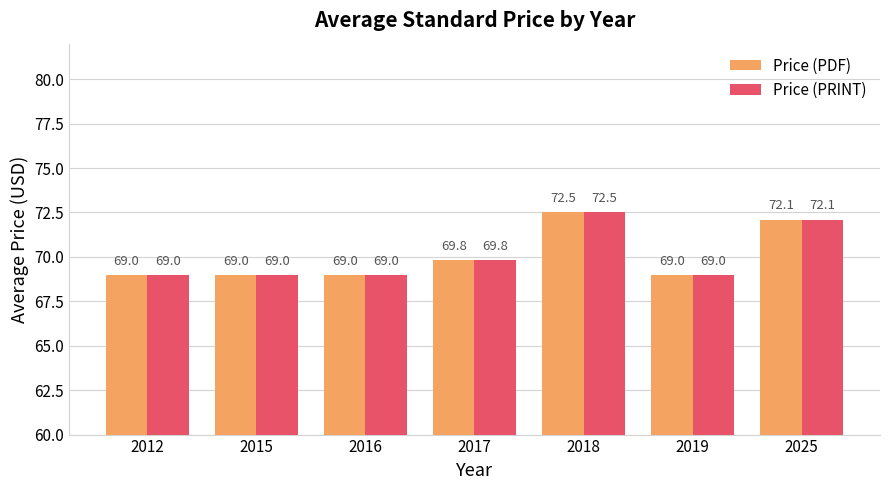

Where is Price (PRINT) nearest to the value 70?

2017